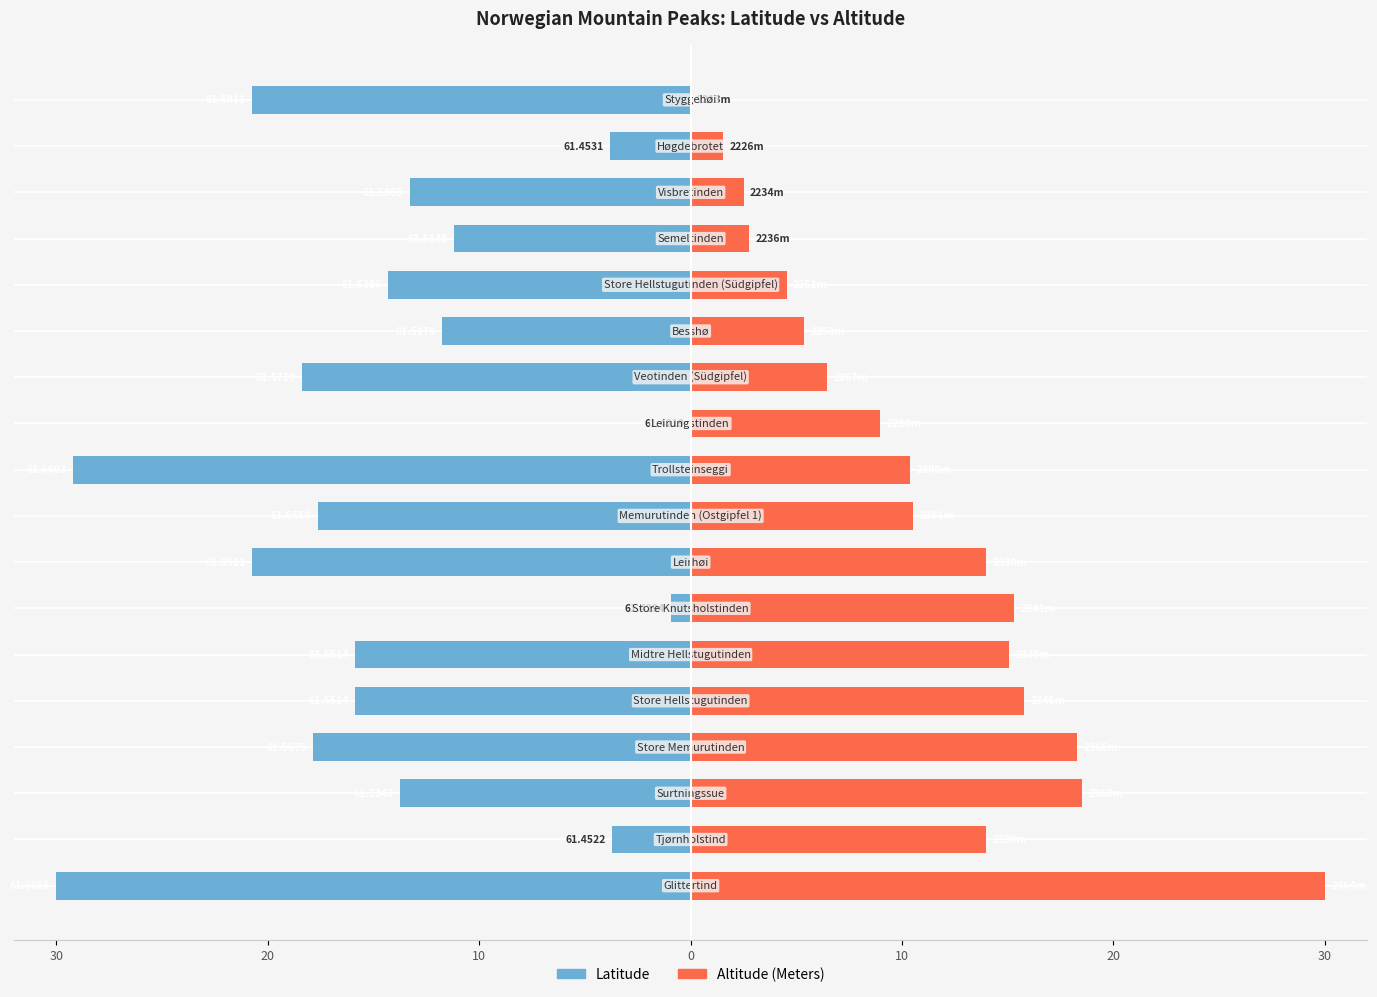

At 17, list the series in order from smallest to largest.

Latitude, Altitude (Meters)